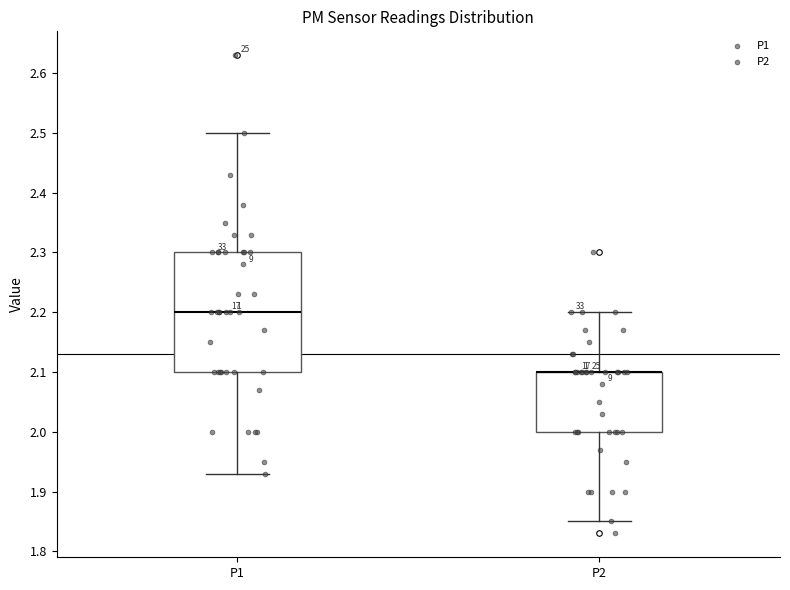

Reading left to right, read every box against the y-axis: the position of its median line, the range the box covers, and the ends of its whiskers. The values are not printed on the chart, so give them approximately, as read against the axis.

P1: median 2.20, box 2.10 to 2.30, whiskers 1.93 to 2.50
P2: median 2.10 (drawn on the box's upper edge), box 2.00 to 2.10, whiskers 1.85 to 2.20